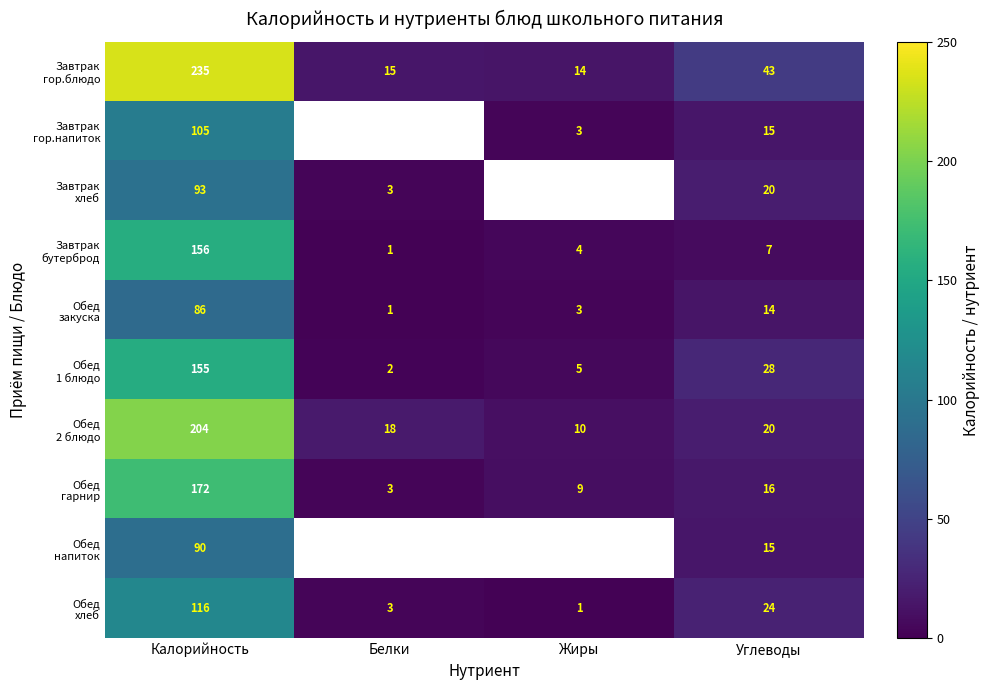

What is the total value across all series at Калорийность?

1412